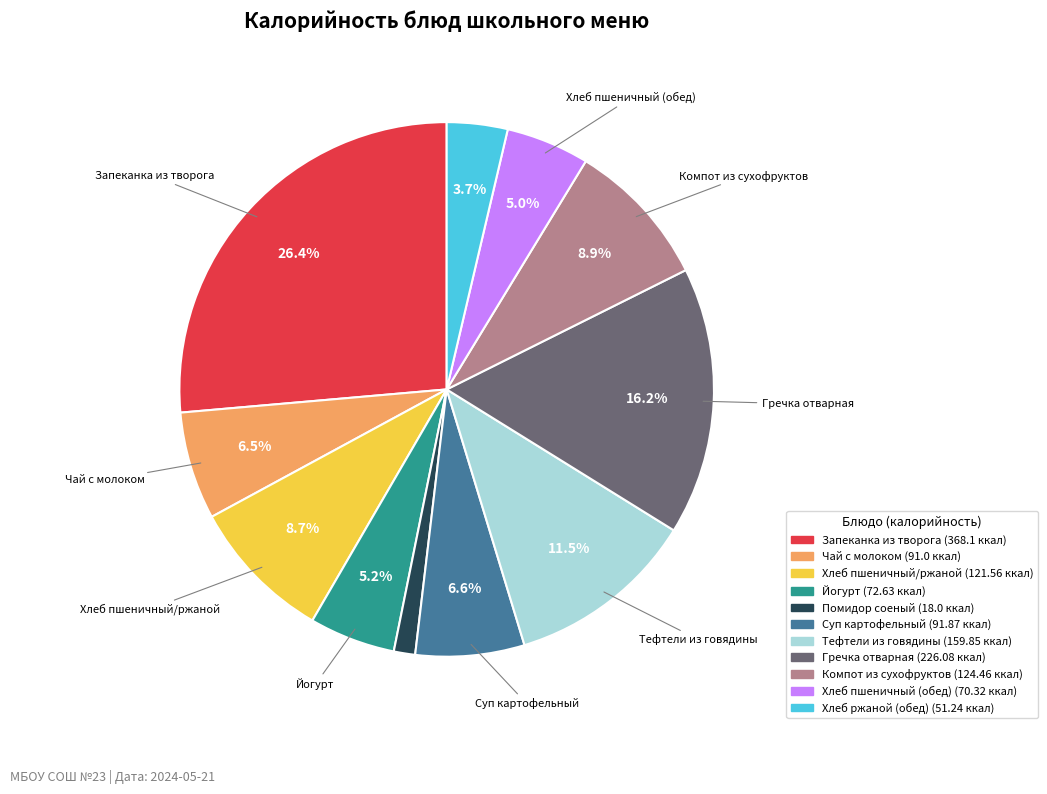

True or false: Йогурт accounts for 5% of the total.

True